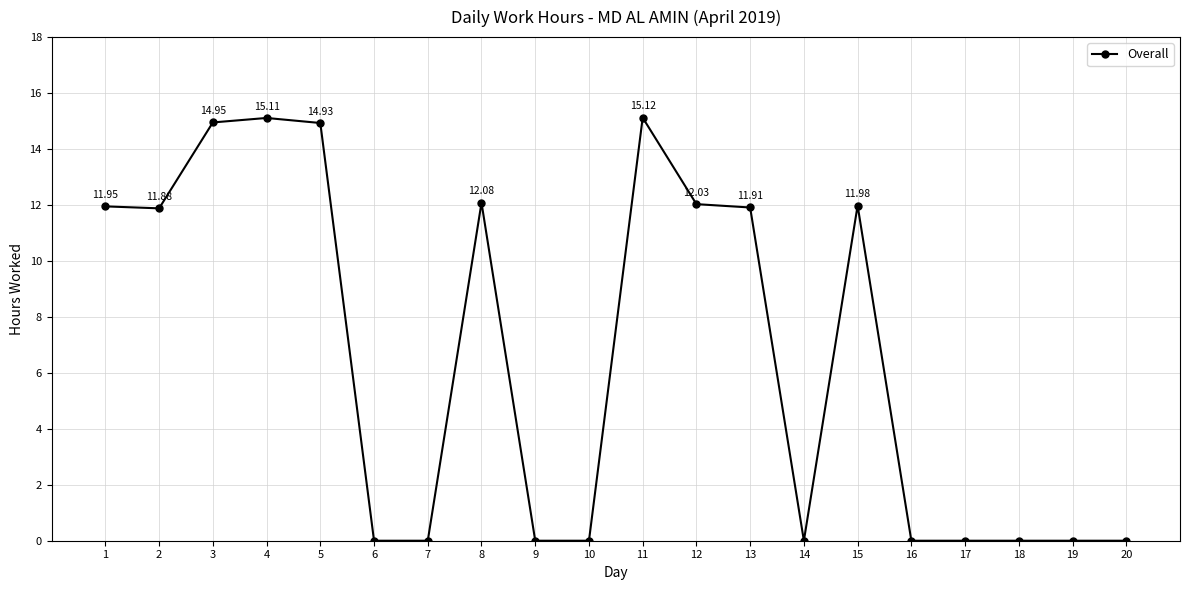

Read the value at 4.

15.1